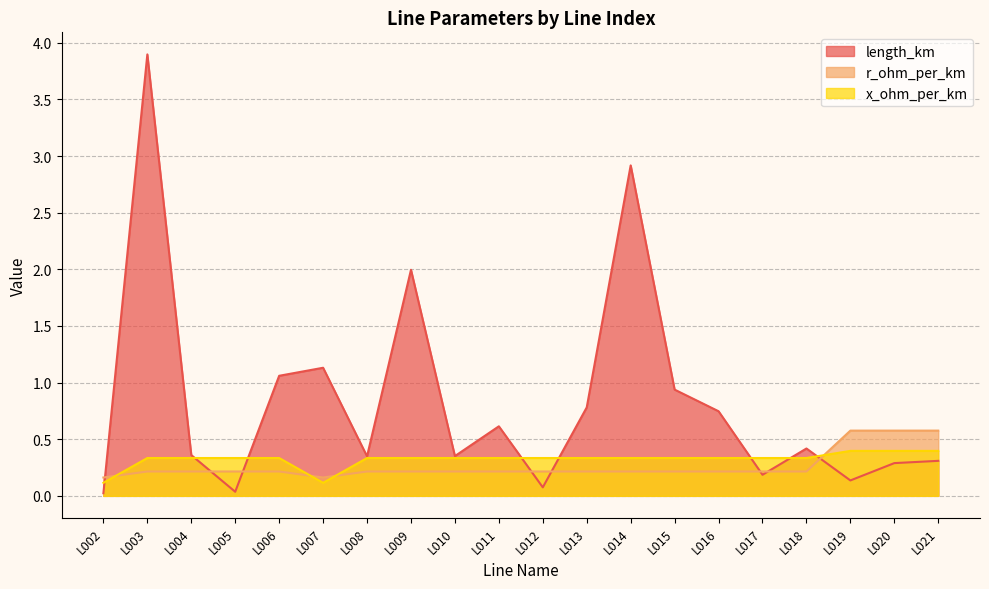

Where is the first local minimum for x_ohm_per_km?

L007